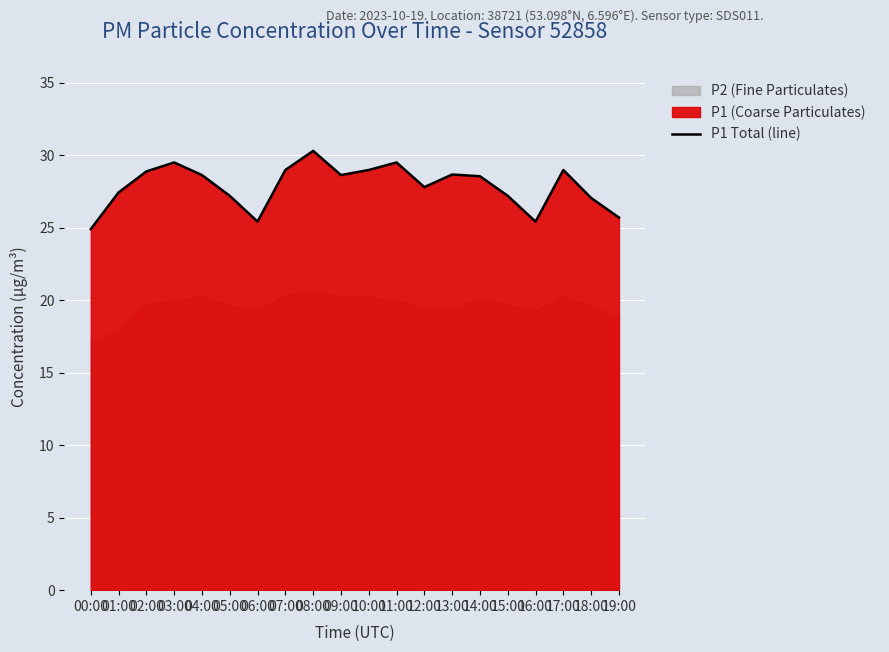

What is the maximum value for P1 Total (line)?

30.3